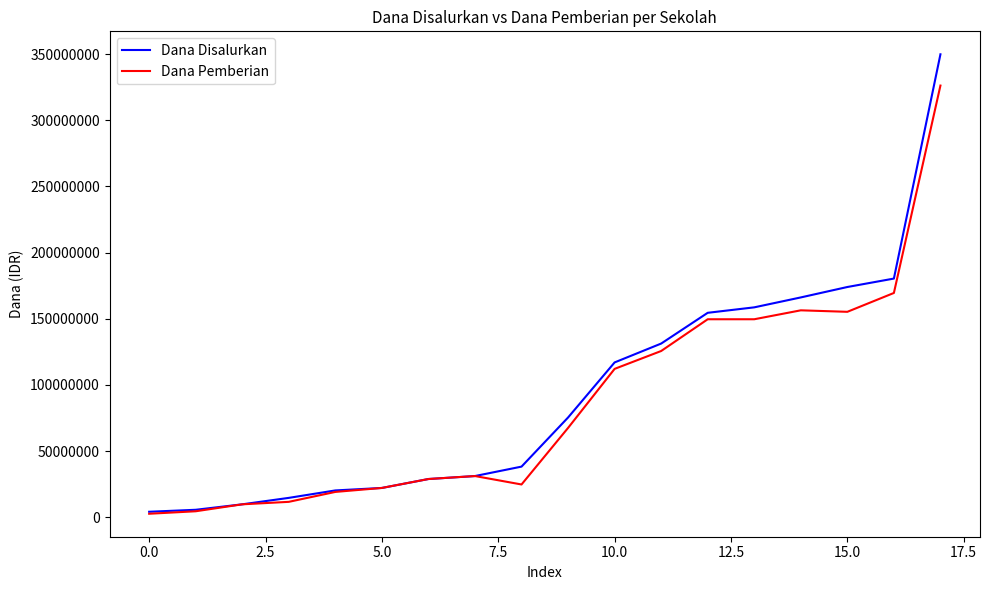

What is the greatest value displayed?

349875000